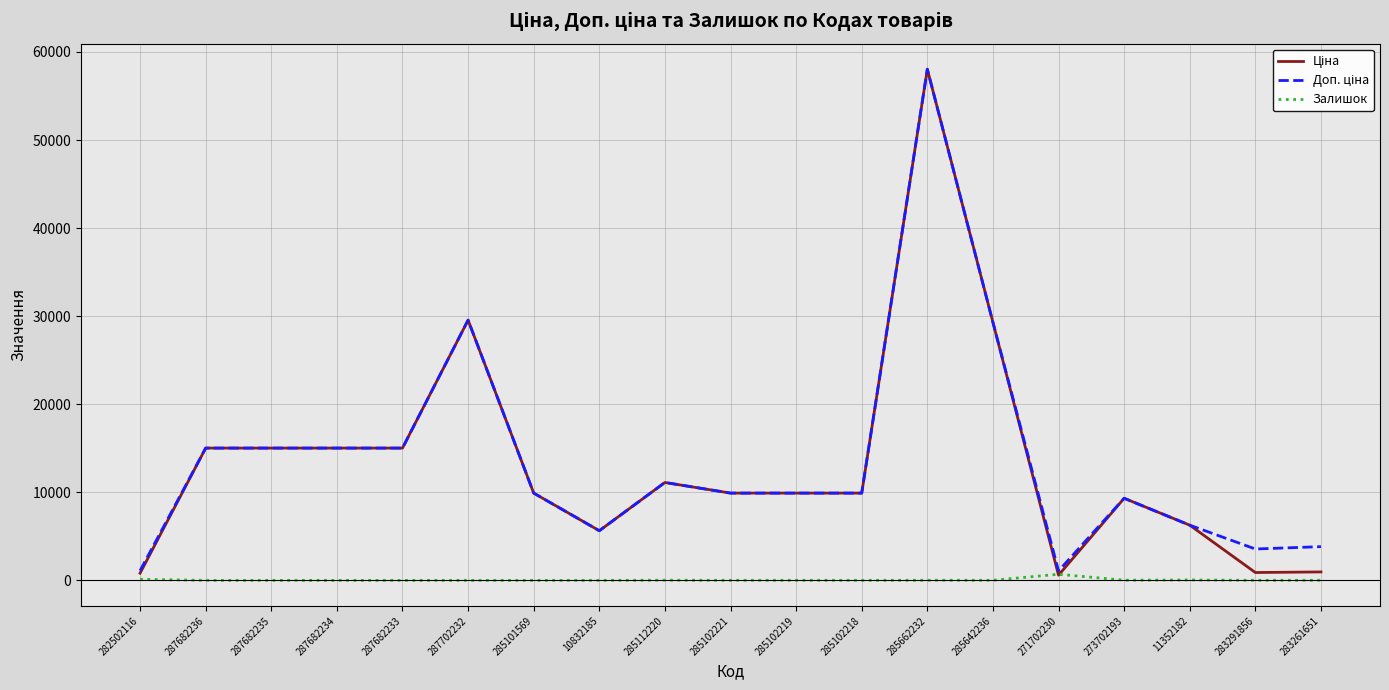

Which category has the highest value across all series?

285662232